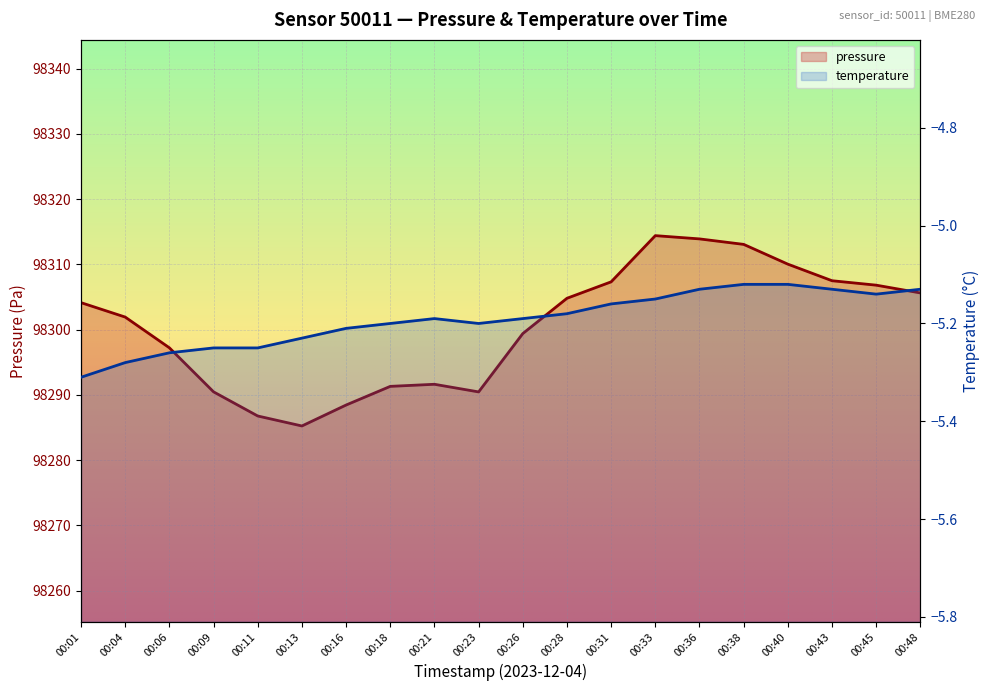

Which series has the largest total across all categories?

pressure